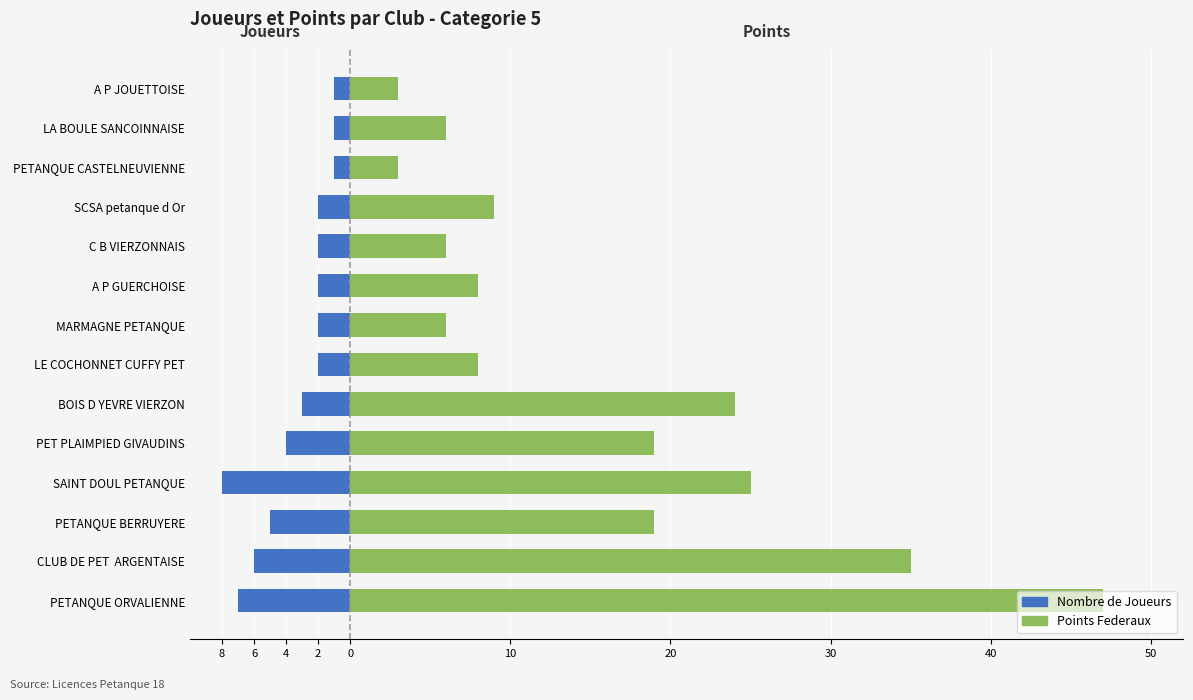

What is the average value of the Nombre de Joueurs series?

-3